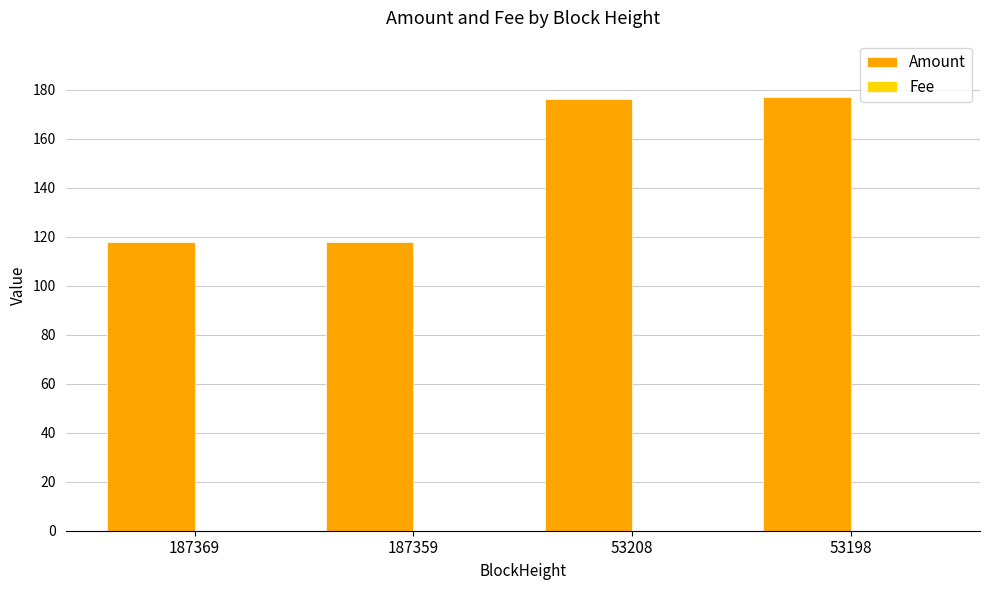

Which series changed the most between 187369 and 53198?

Amount